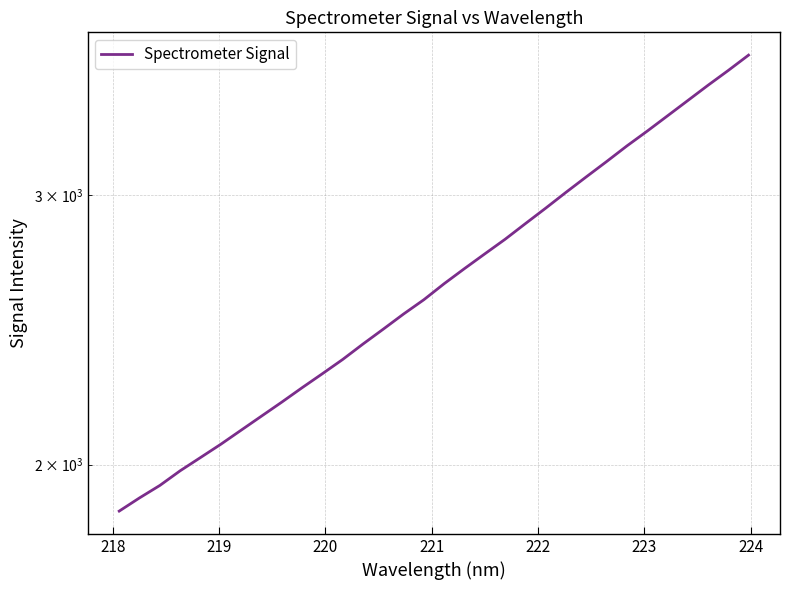

True or false: there are more than 2 points higher than both neighbors.

False